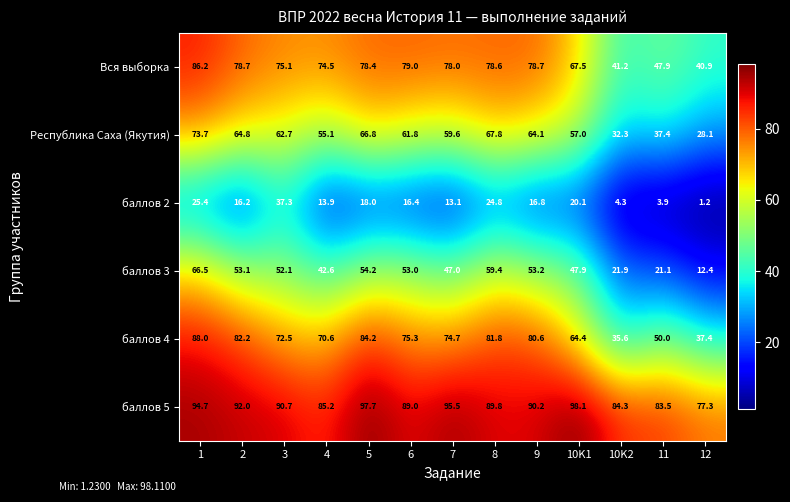

Which category has the highest value across all series?

10K1